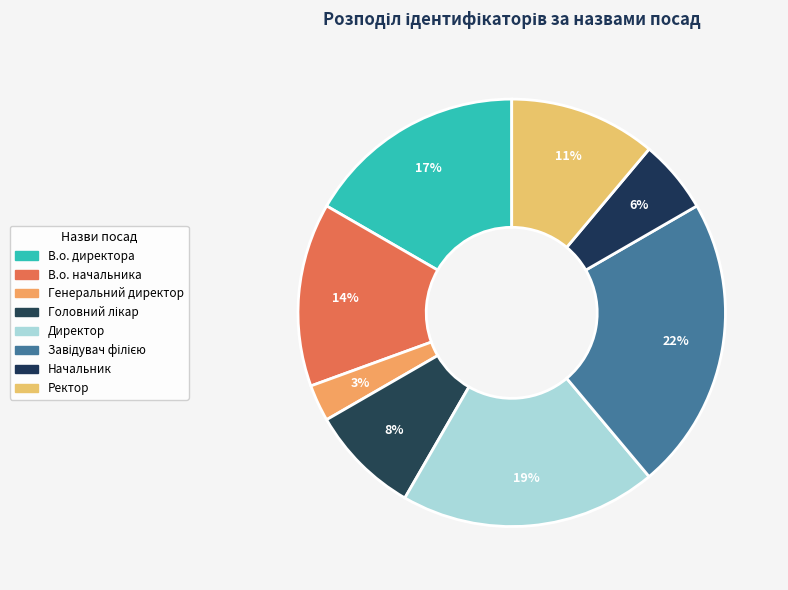

Which category has the biggest portion of the pie?

Завідувач філією